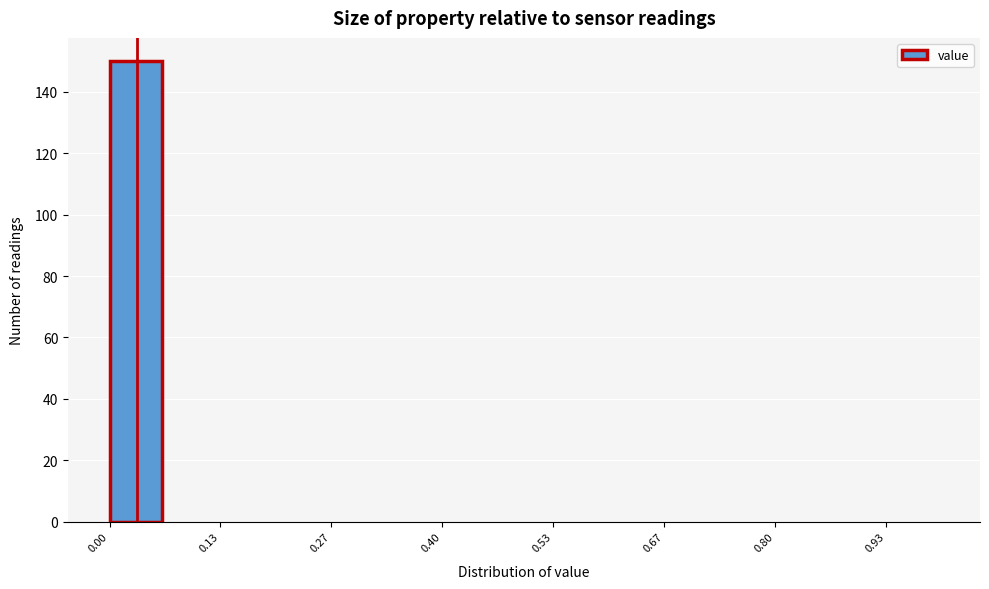

Around what value on the x-axis is the tallest bar? Give the approximate position of its centre, as read against the axis.

0.04